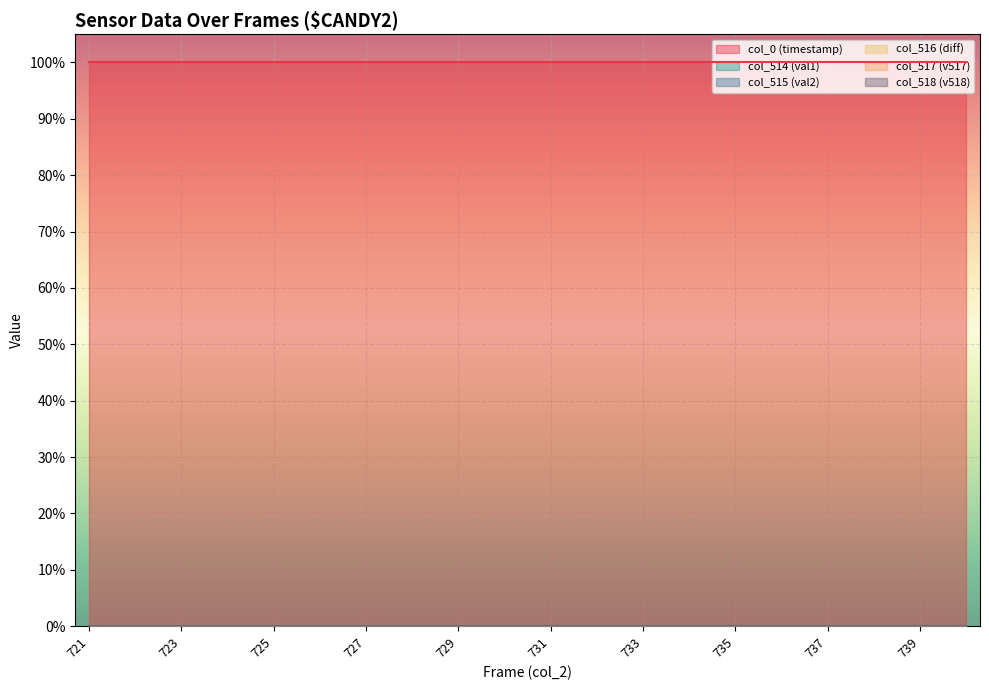

Read the col_0 (timestamp) value at 727.

1.0